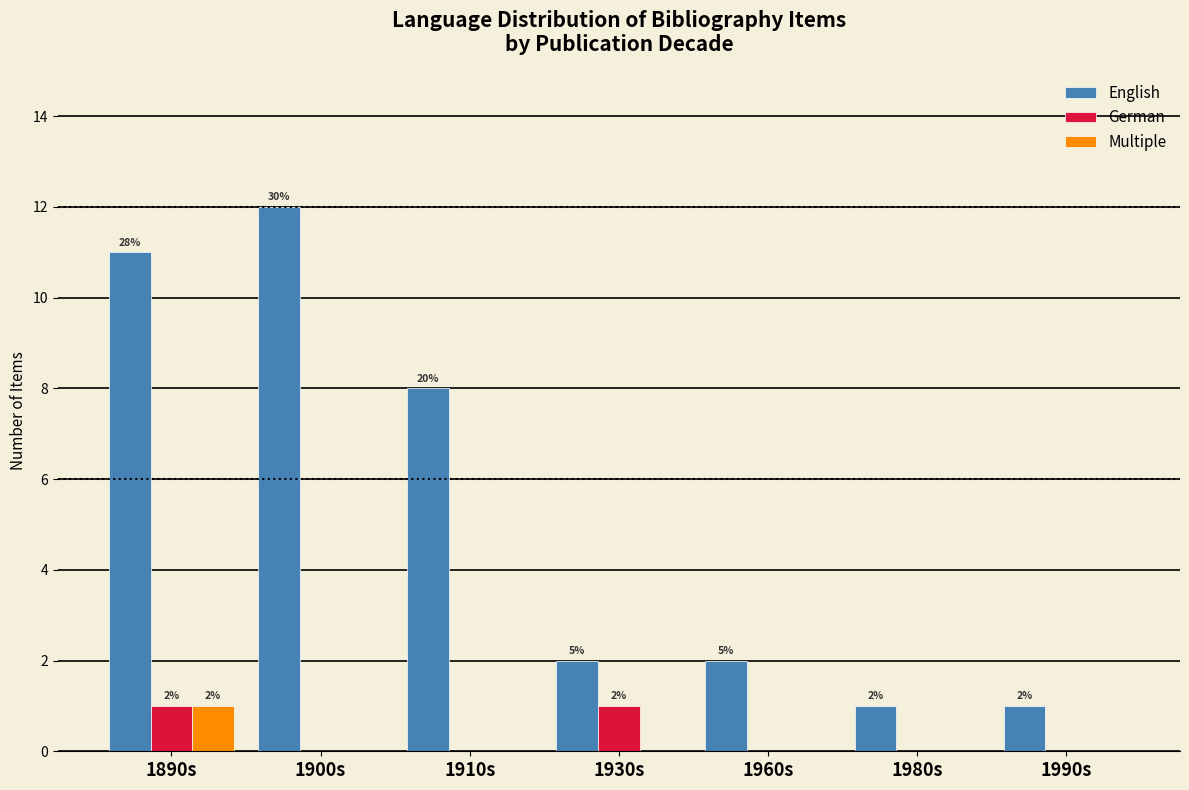

What is the maximum value for German?

1